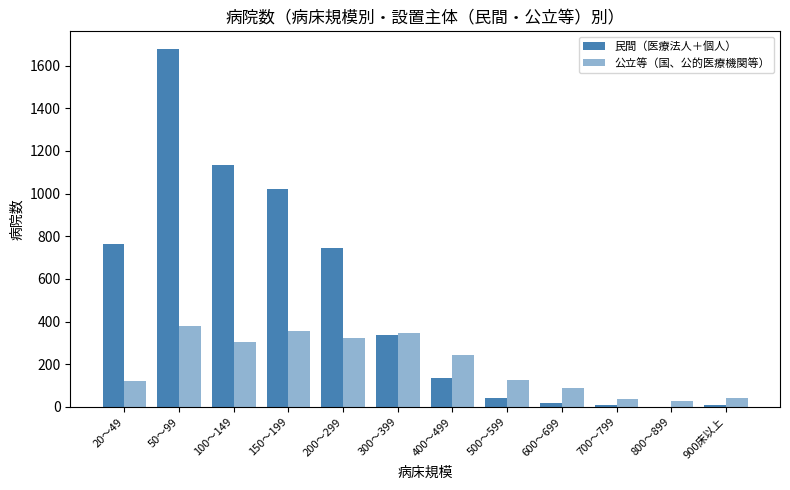

Between 100～149 and 20～49, which is larger?

100～149